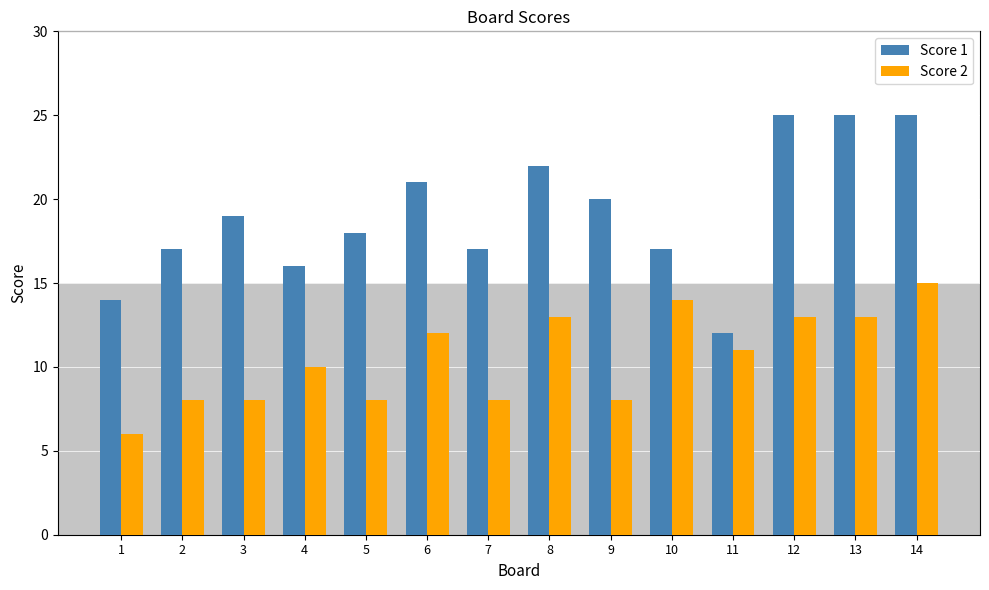

At 6, list the series in order from smallest to largest.

Score 2, Score 1